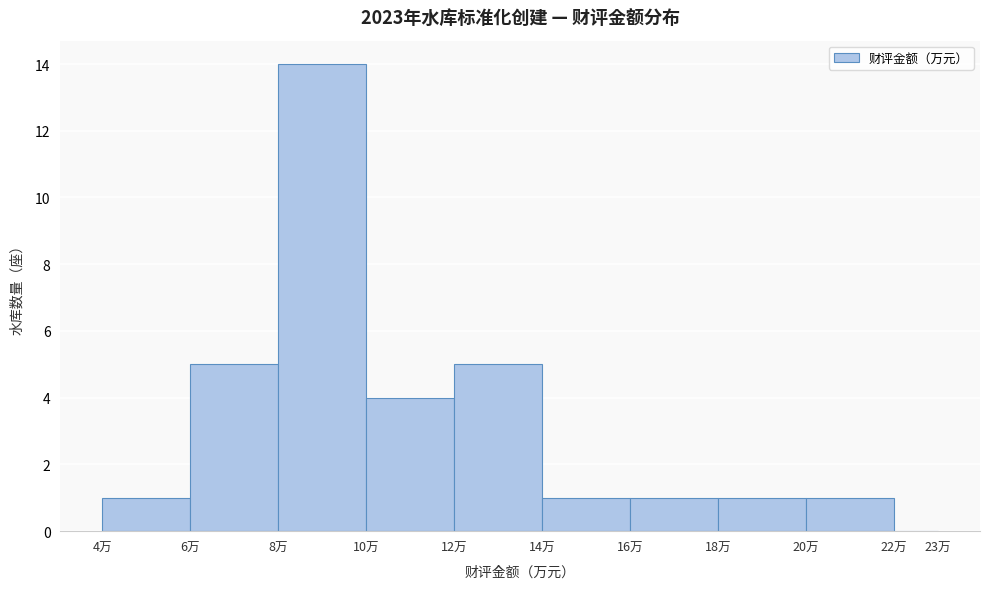

Reading left to right, list every bar in this chart as the range it spans on the x-axis followed by its height. The values are not printed on the chart, so give them approximately, as read against the axis.

4 to 6: 1
6 to 8: 5
8 to 10: 14
10 to 12: 4
12 to 14: 5
14 to 16: 1
16 to 18: 1
18 to 20: 1
20 to 22: 1
22 to 23: 0